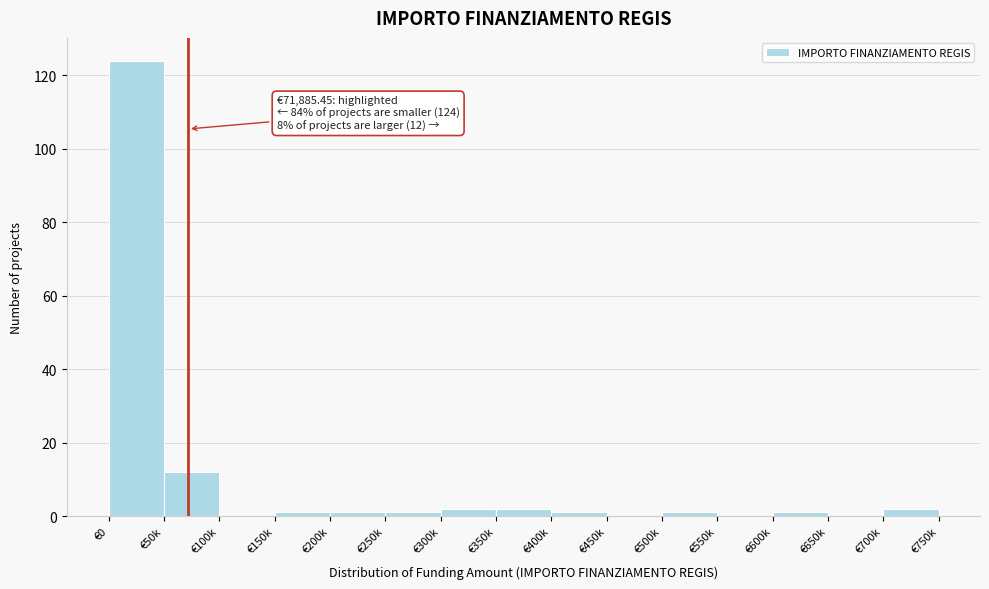

Reading right to left, list all the values displayed in this chart.

€700k=2	€650k=0	€600k=1	€550k=0	€500k=1	€450k=0	€400k=1	€350k=2	€300k=2	€250k=1	€200k=1	€150k=1	€100k=0	€50k=12	€0=124